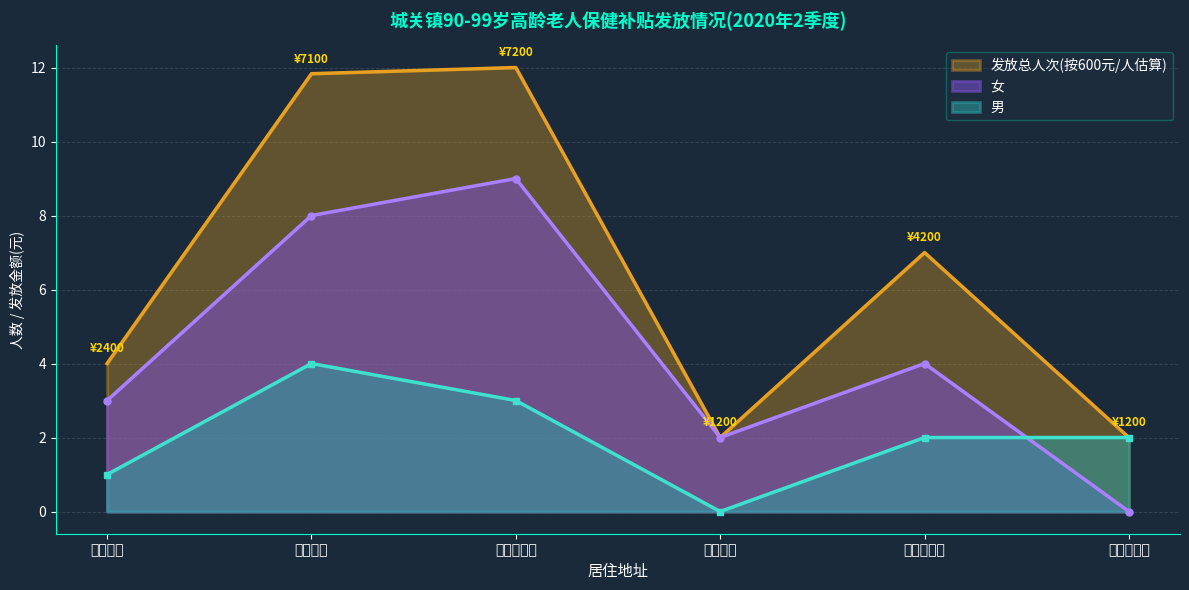

What value does the 男 series have at 新春村委会?

2.0